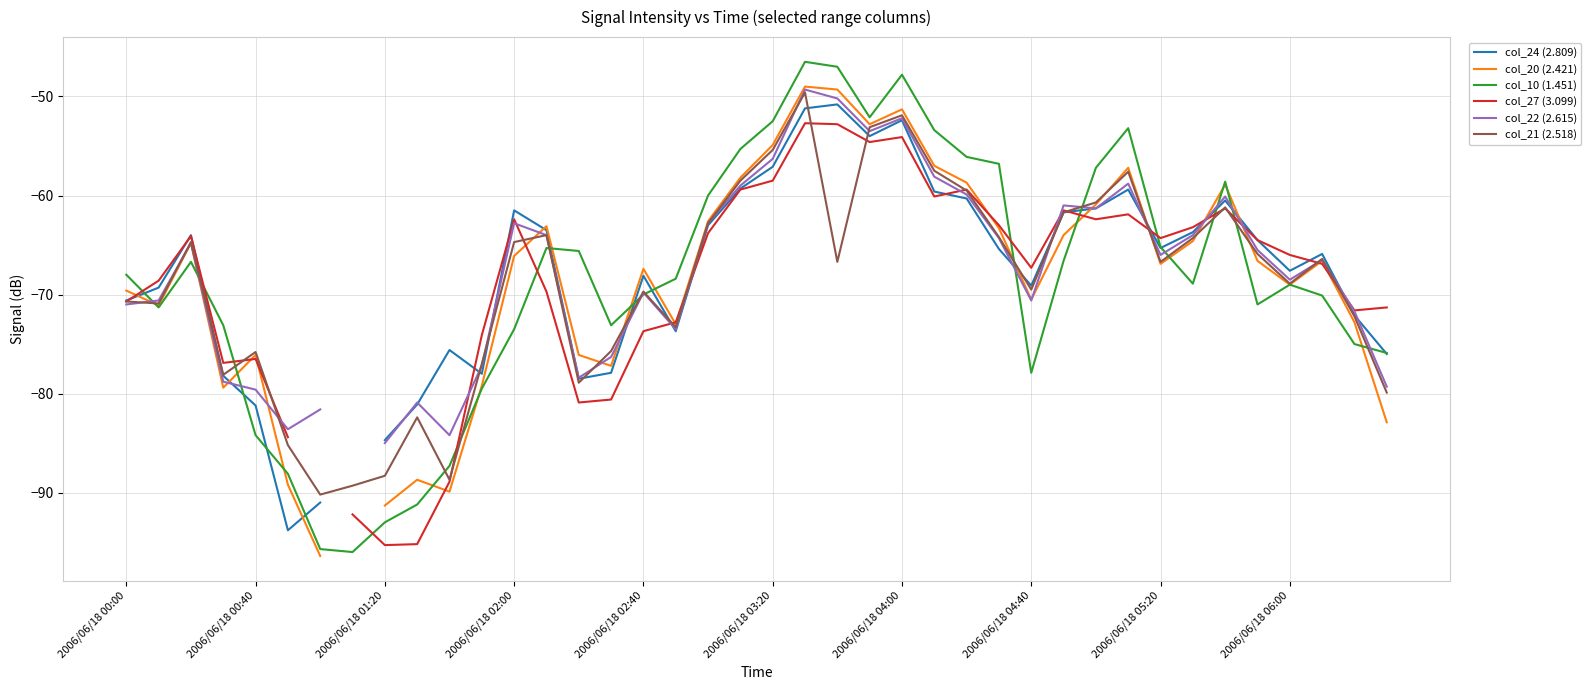

True or false: col_27 (3.099) and col_10 (1.451) intersect in this chart.

True